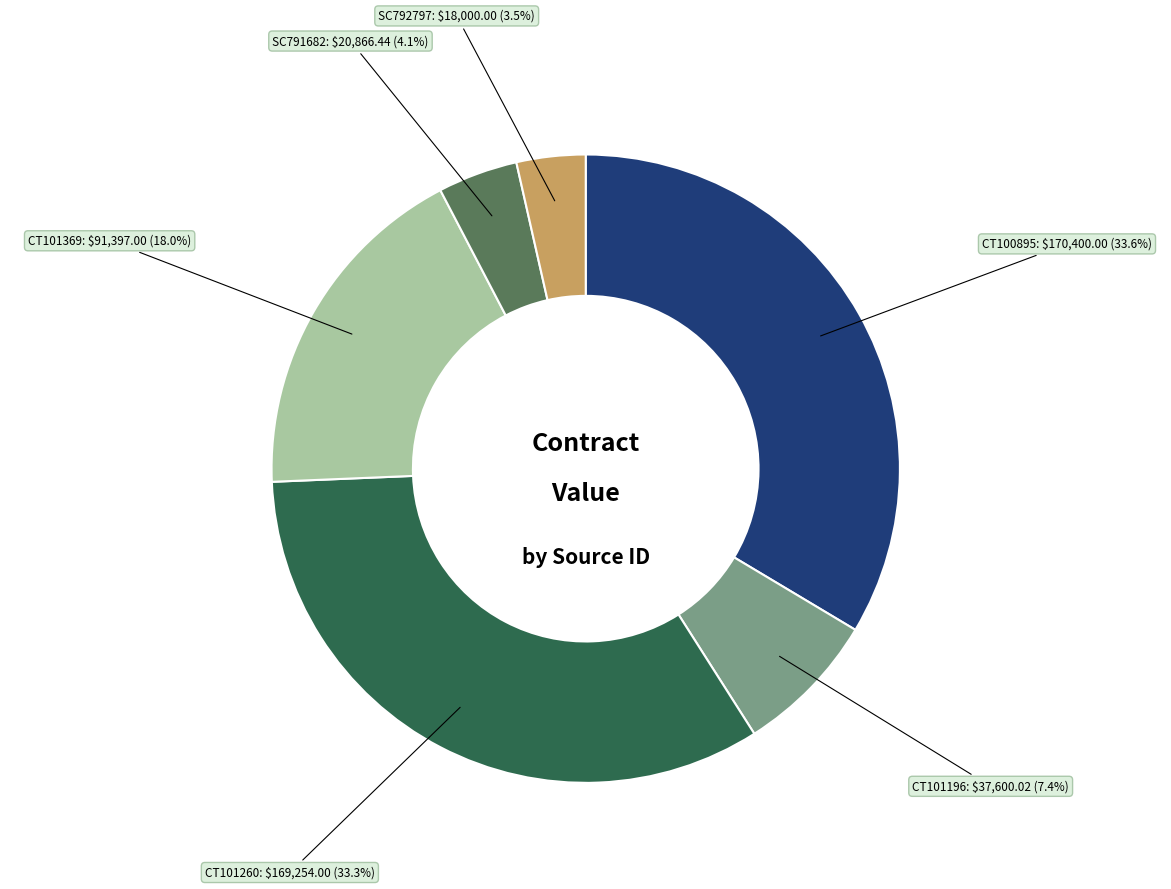

To the nearest percent, what percentage of the pie is SC791682?

4%